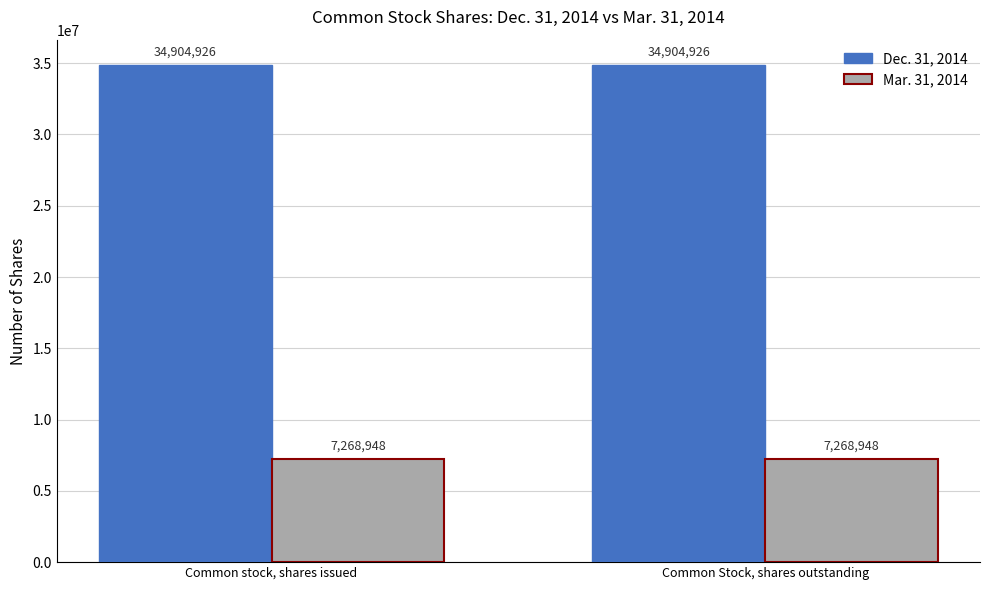

What is the difference between the highest and lowest values at Common Stock, shares outstanding?

27635978